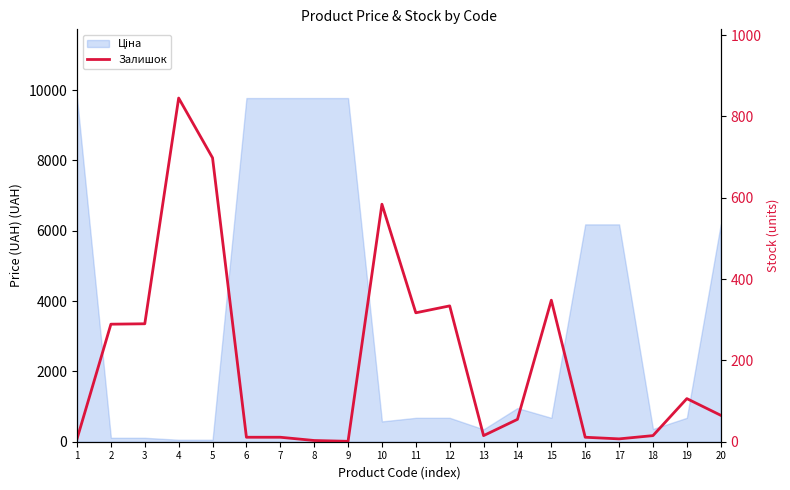

Reading right to left, what are all the values shown in this chart?

65	106	15	7	11	348	55	15	334	317	584	1	3	11	11	698	845	290	289	7